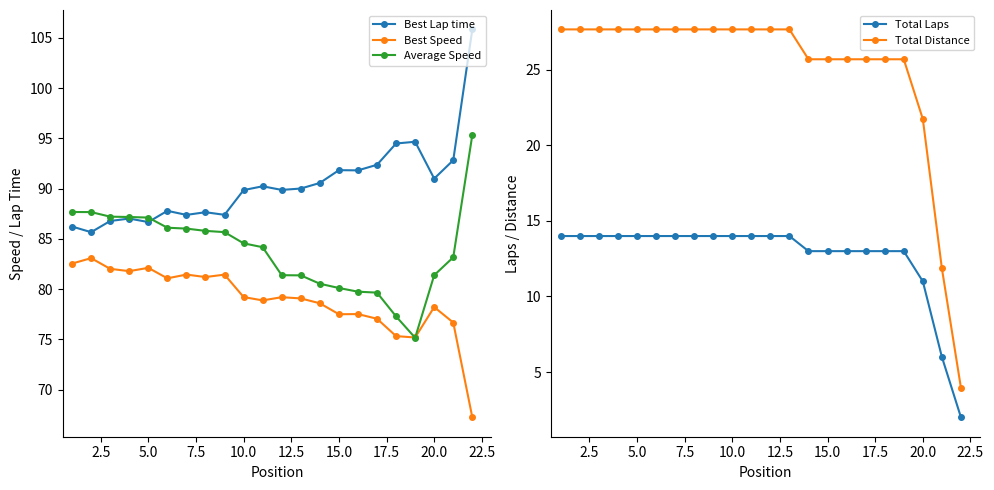

How many data points in Best Lap time are above 90?

11